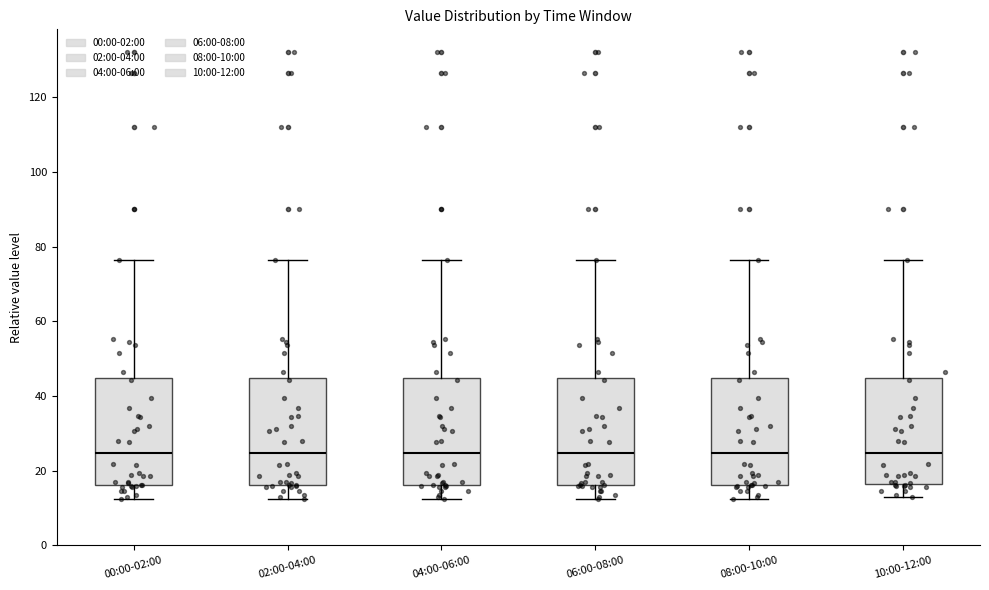

Reading left to right, transcribe this box plot: for each box, give where its median line is, the range the box spans, and where its two whiskers end, as read against the y-axis. The values are not printed on the chart, so give them approximately, as read against the axis.

00:00-02:00: median 24, box 16 to 44, whiskers 12 to 76
02:00-04:00: median 24, box 16 to 44, whiskers 12 to 76
04:00-06:00: median 24, box 16 to 44, whiskers 12 to 76
06:00-08:00: median 24, box 16 to 44, whiskers 12 to 76
08:00-10:00: median 24, box 16 to 44, whiskers 12 to 76
10:00-12:00: median 24, box 16 to 44, whiskers 12 to 76